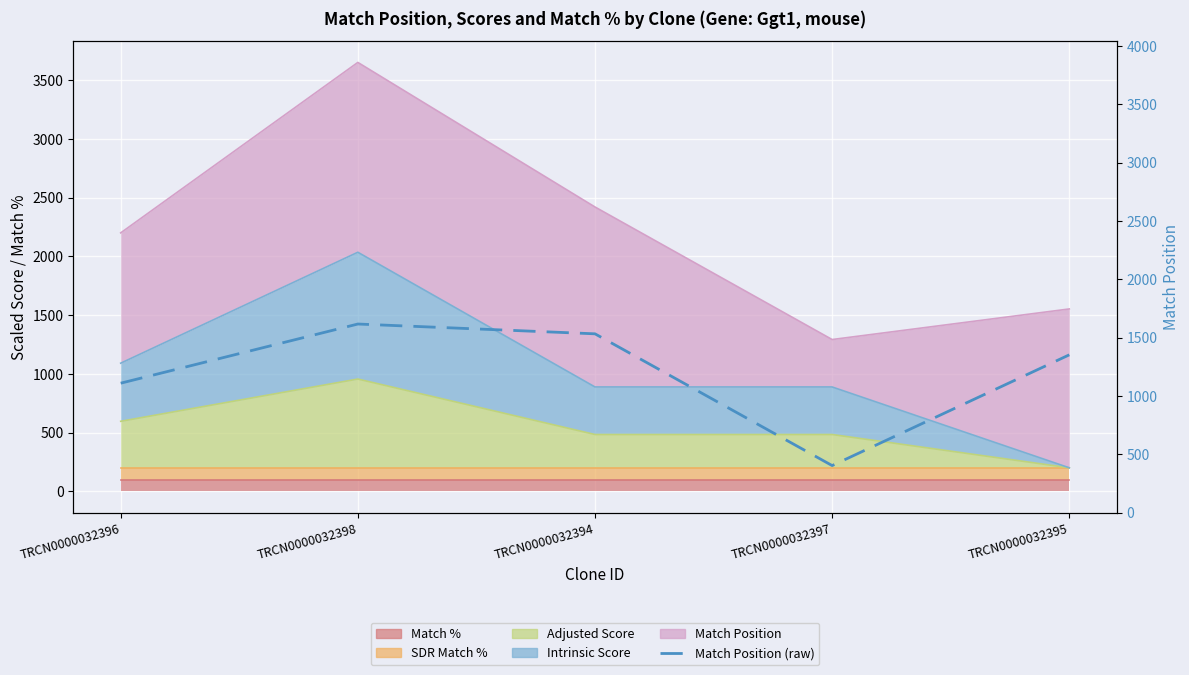

Rank the categories by value from lowest to highest.

TRCN0000032397, TRCN0000032396, TRCN0000032395, TRCN0000032394, TRCN0000032398